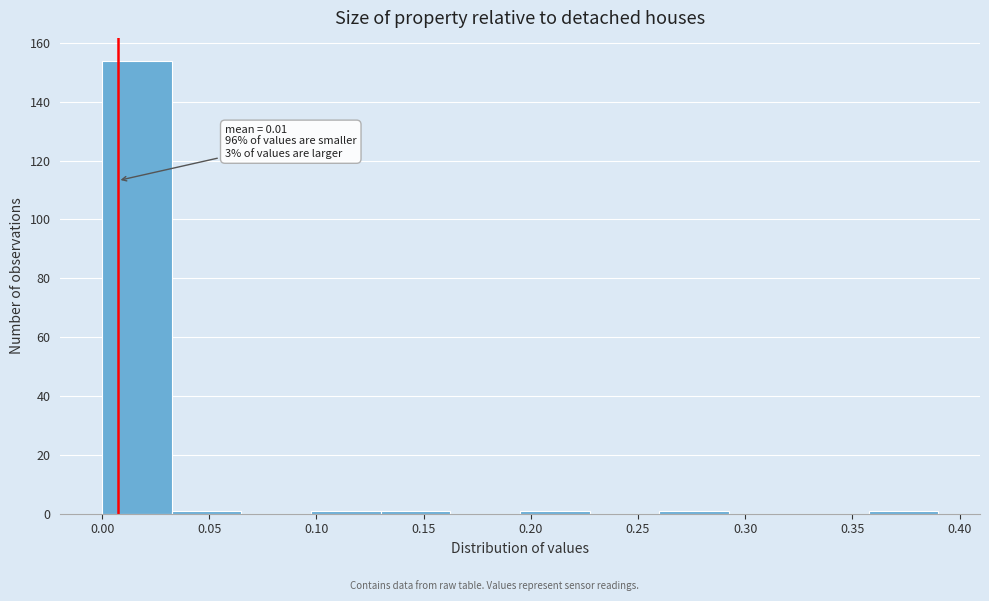

Over which range of the x-axis is the bar tallest?

0.000 to 0.035